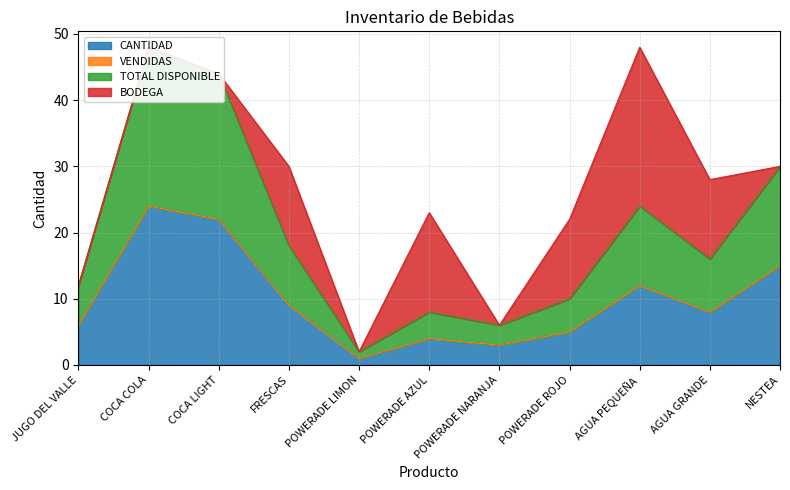

True or false: TOTAL DISPONIBLE has a value of 3 at POWERADE ROJO.

False